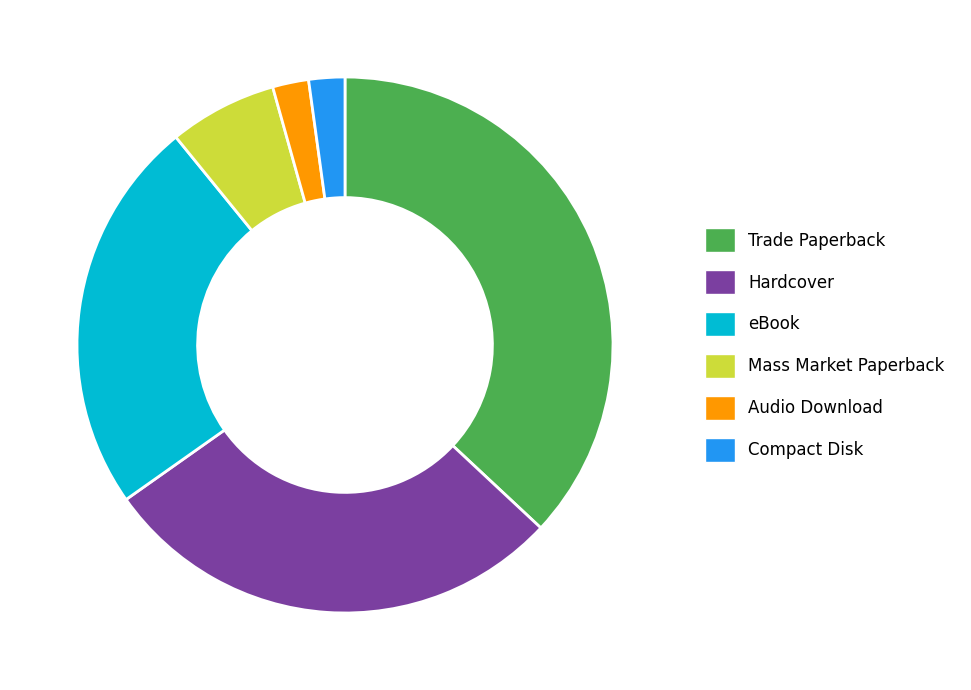

Approximately how many times larger is the value at eBook compared to Trade Paperback?

0.6